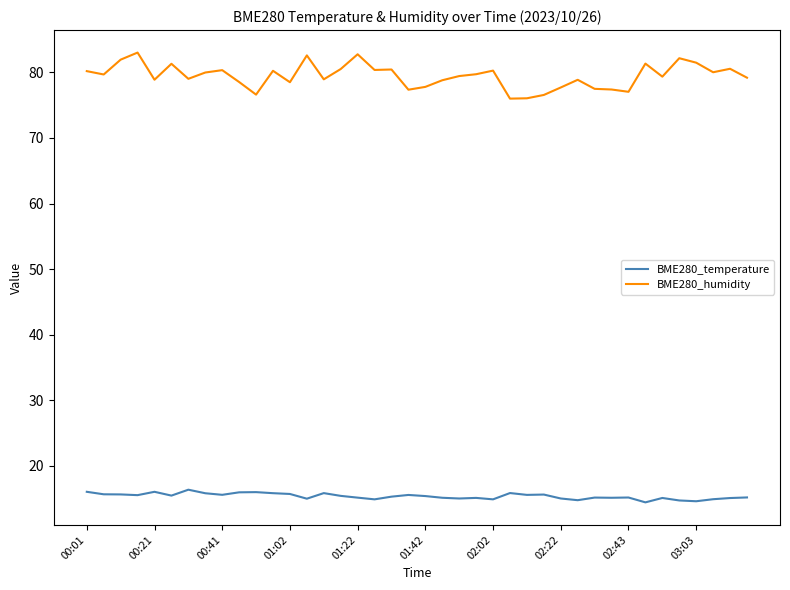

What is the difference between the maximum and minimum values in the BME280_humidity series?

7.0